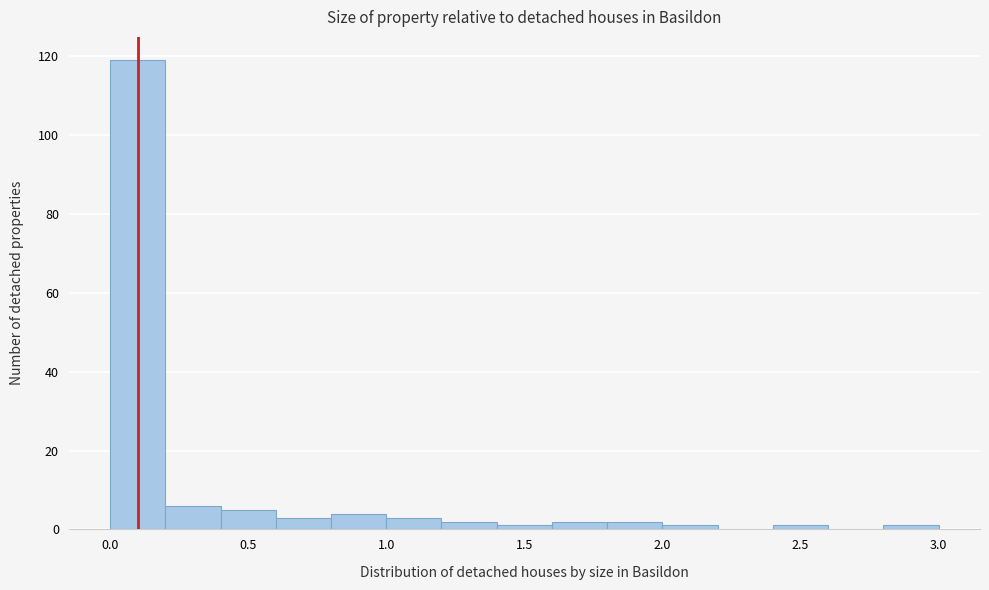

Which range on the x-axis has the tallest bar?

0.0 to 0.2